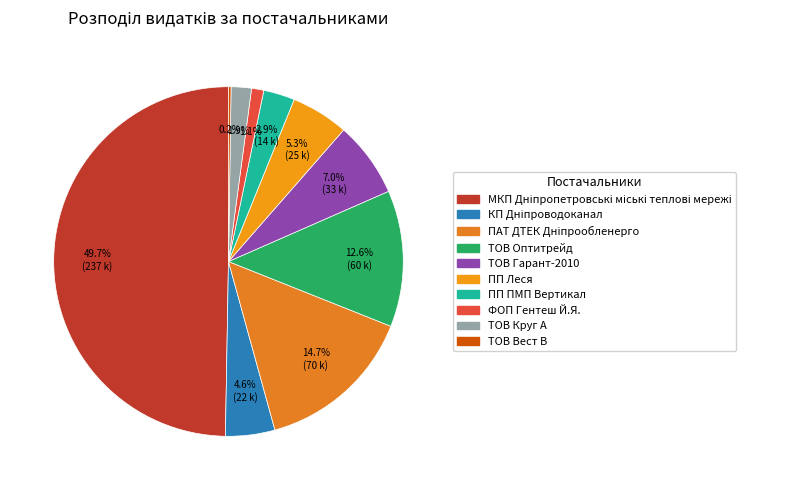

Approximately how many times larger is the value at ТОВ Оптитрейд compared to КП Дніпроводоканал?

2.8